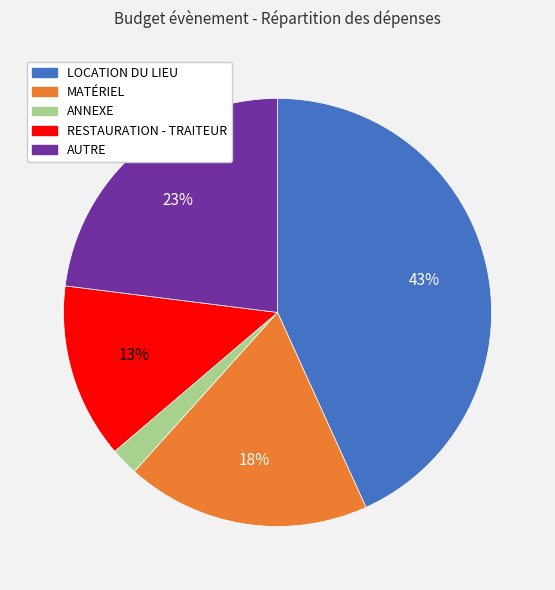

Is the sum of RESTAURATION - TRAITEUR and LOCATION DU LIEU greater than half?

Yes